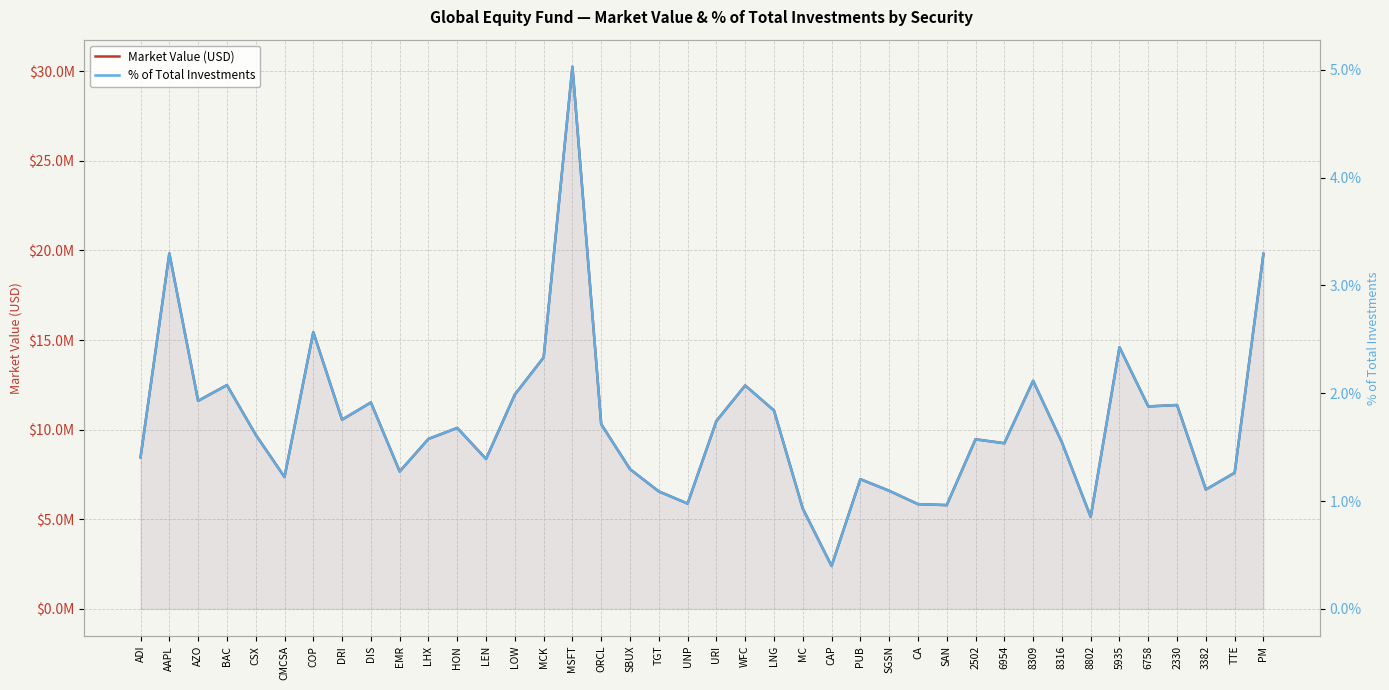

True or false: Market Value (USD) has more than 1 interior local peaks.

True